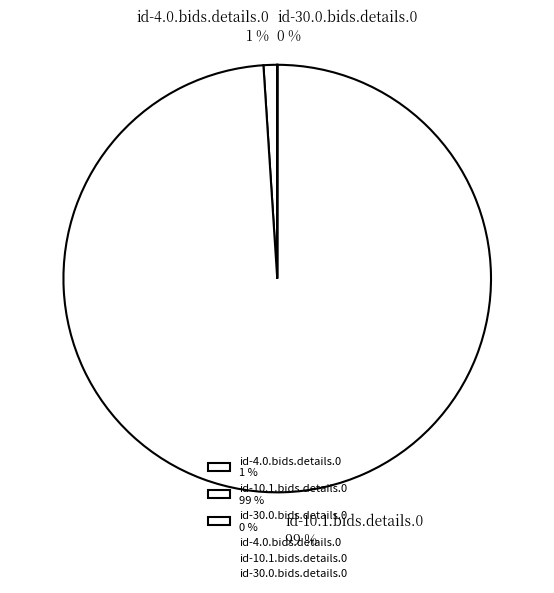

Combined, do id-4.0.bids.details.0 1 % and id-10.1.bids.details.0 99 % account for over 50%?

Yes